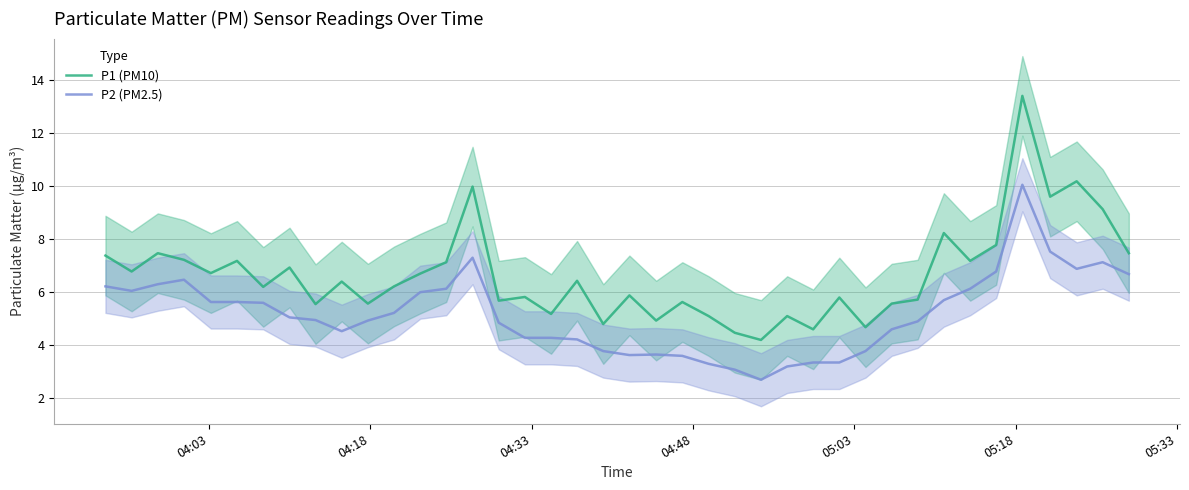

What is the minimum value for P2 (PM2.5)?

2.7